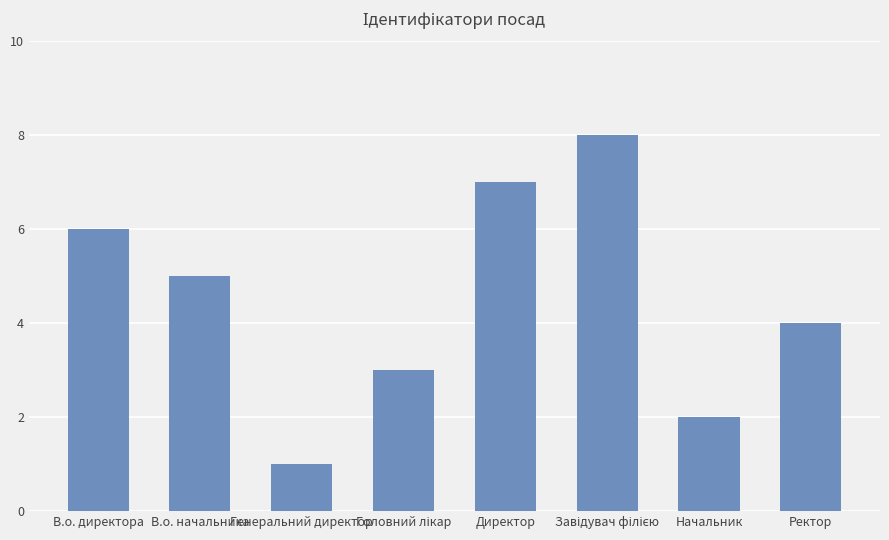

Are the bars horizontal?

No